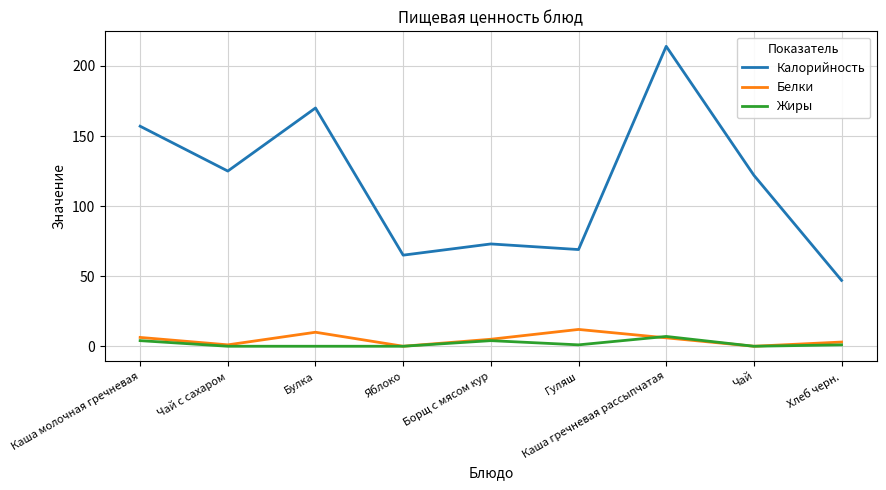

Which series has the largest total across all categories?

Калорийность